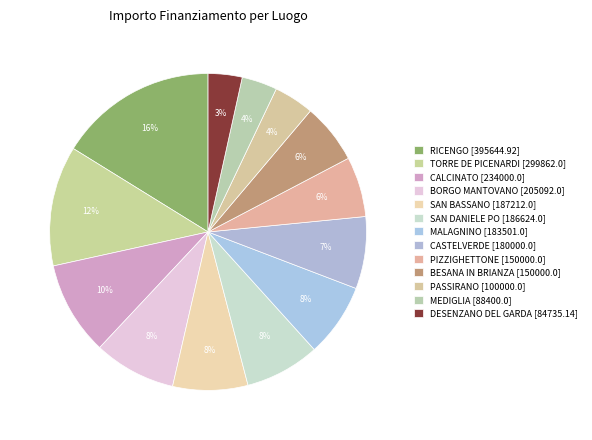

To the nearest percent, what portion does CASTELVERDE [180000.0] represent?

7%